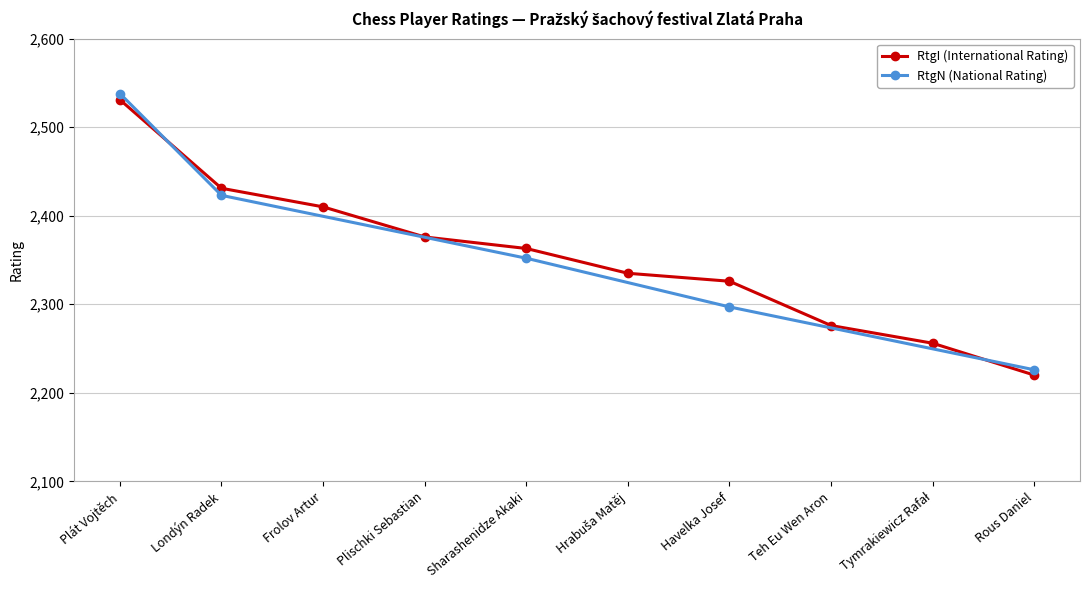

How many data points does each series have?

10